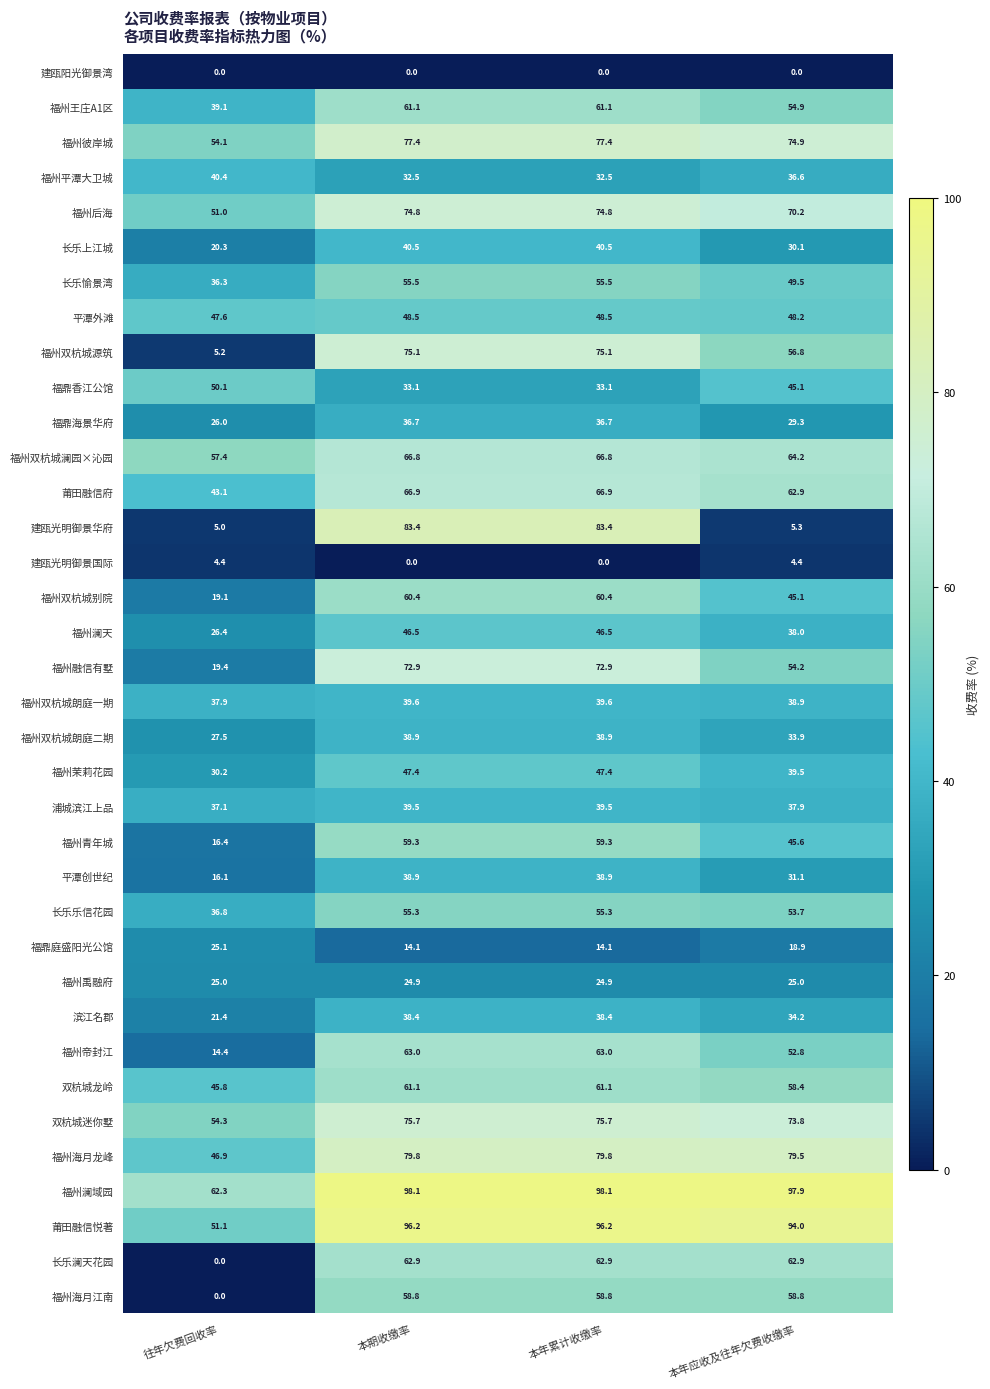

What is the average value of the 福州融信有墅 series?

54.9